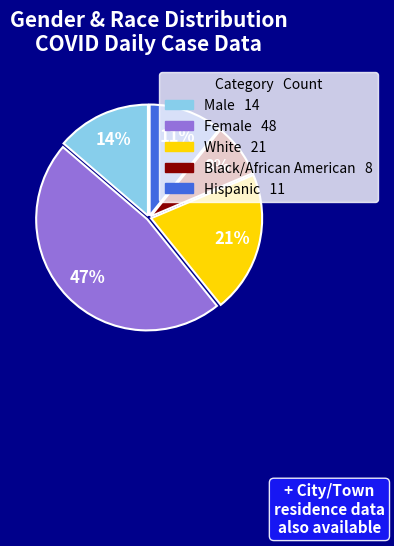

To the nearest percent, what is the difference between the White and Male slice percentages?

7%